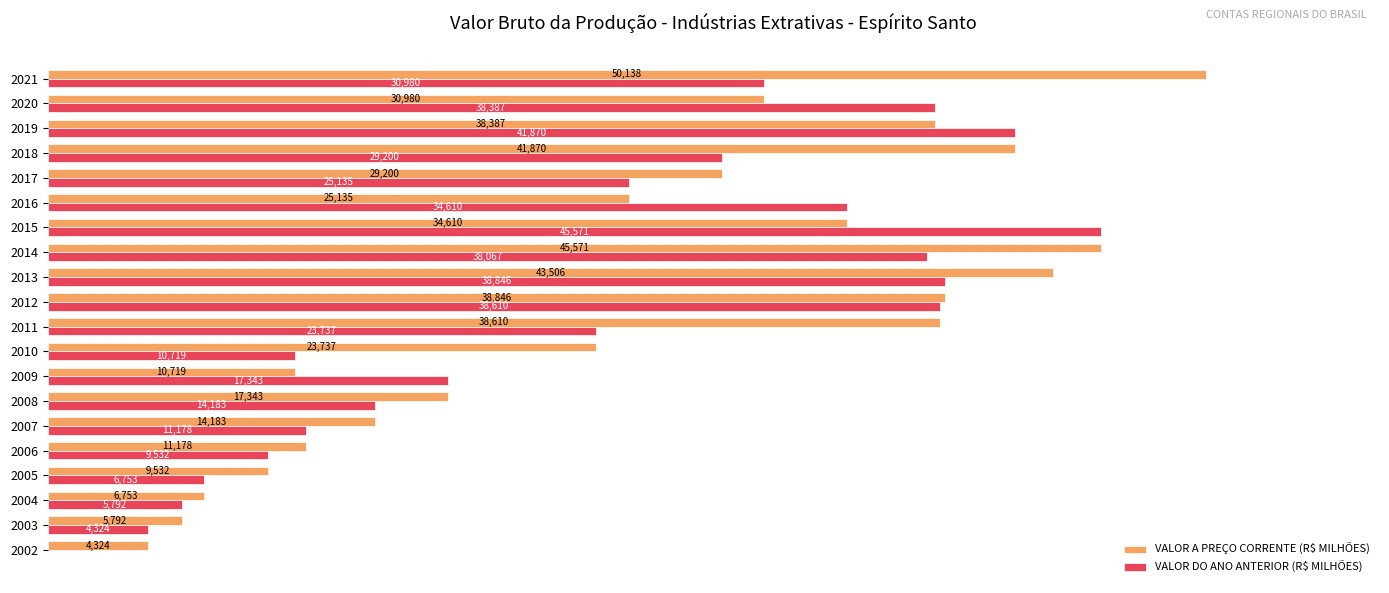

Which series changed the most between 2007 and 2015?

VALOR DO ANO ANTERIOR (R$ MILHÕES)